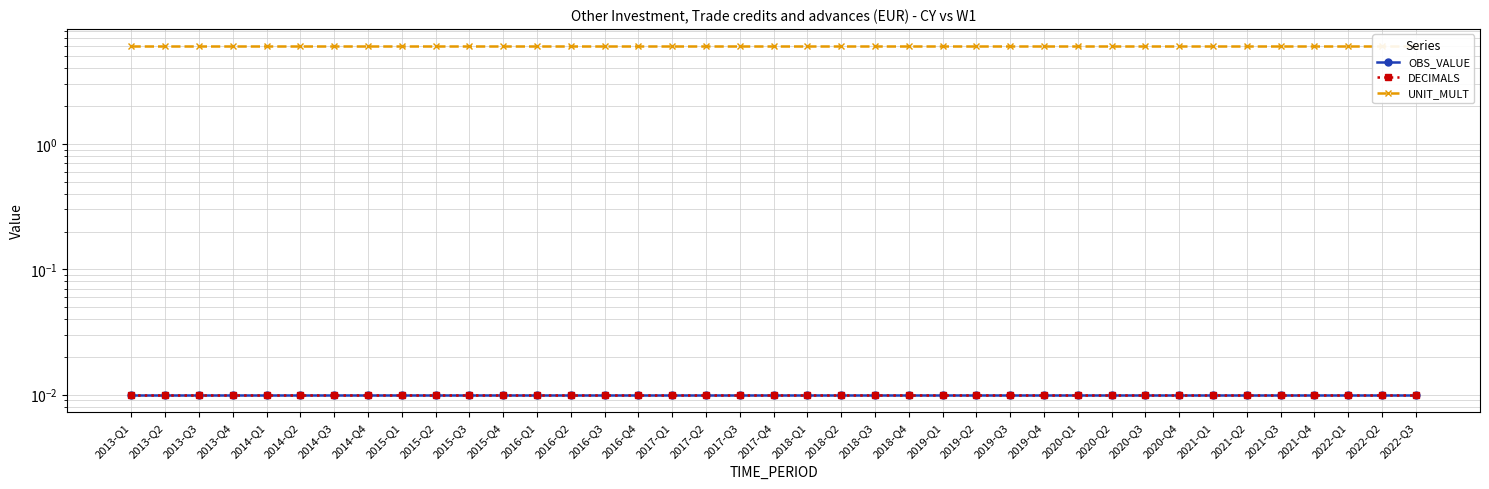

True or false: DECIMALS and OBS_VALUE cross at least once.

False